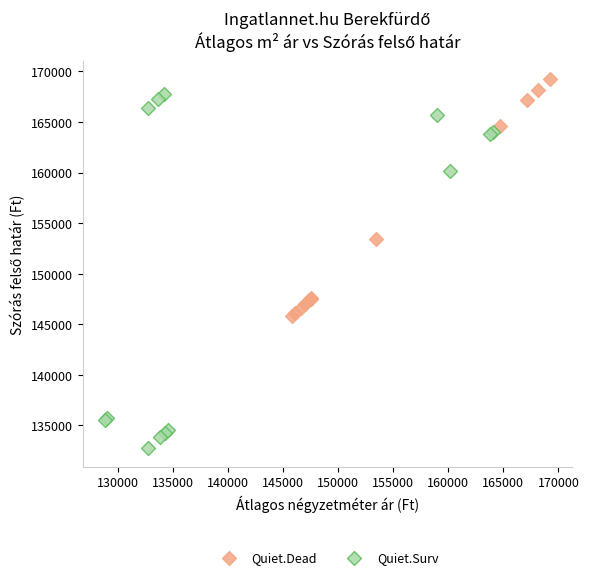

Which series contains the lowest Y value?

Quiet.Surv